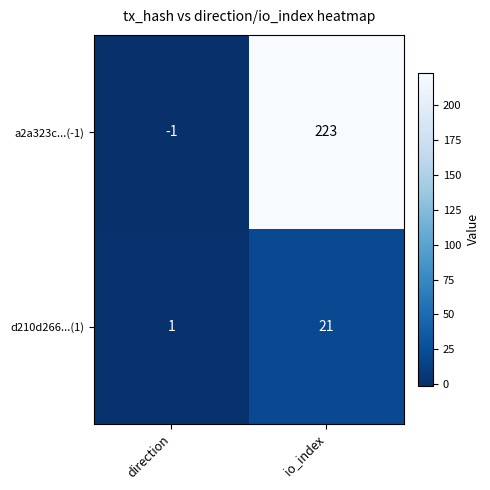

Where is d210d266...(1) nearest to the value 11?

direction